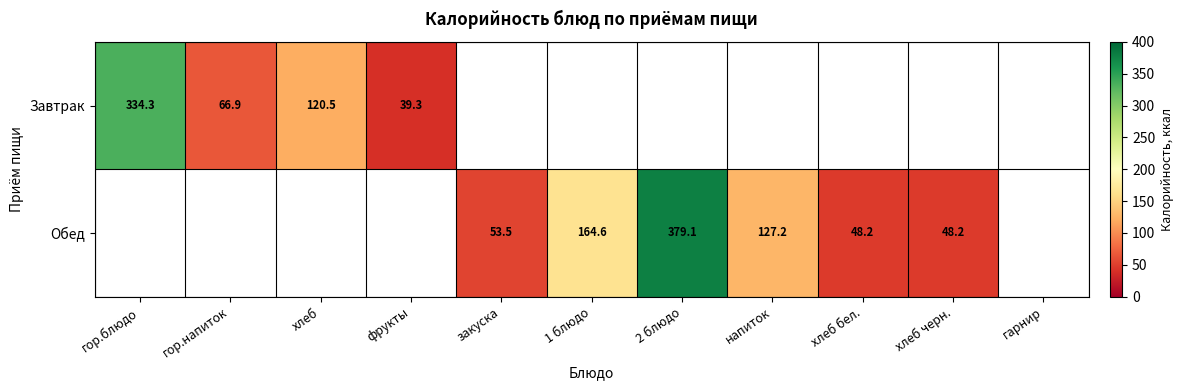

What is the greatest value displayed?

379.1